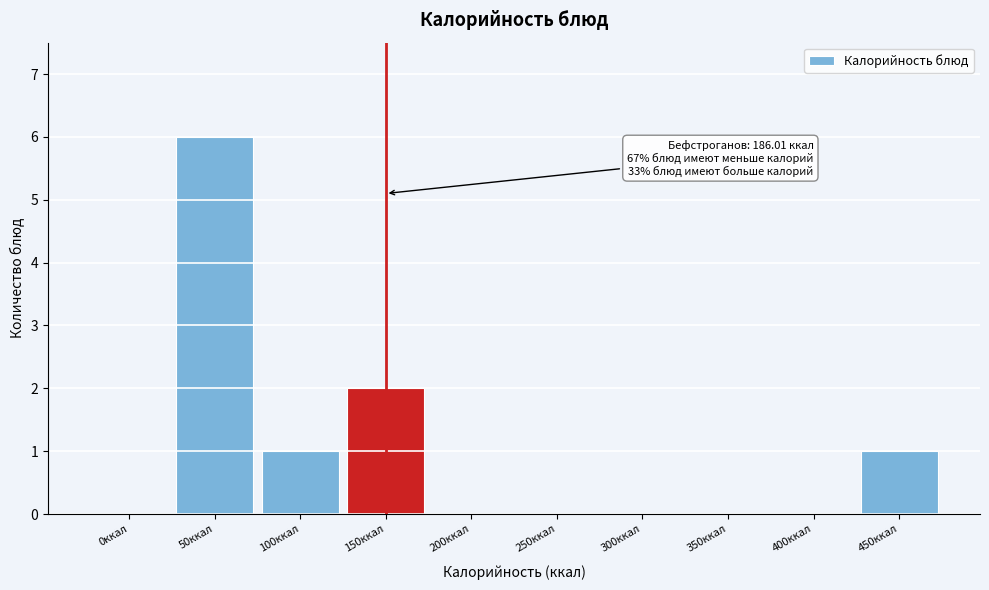

Reading right to left, list all the values displayed in this chart.

450ккал=1	400ккал=0	350ккал=0	300ккал=0	250ккал=0	200ккал=0	150ккал=2	100ккал=1	50ккал=6	0ккал=0